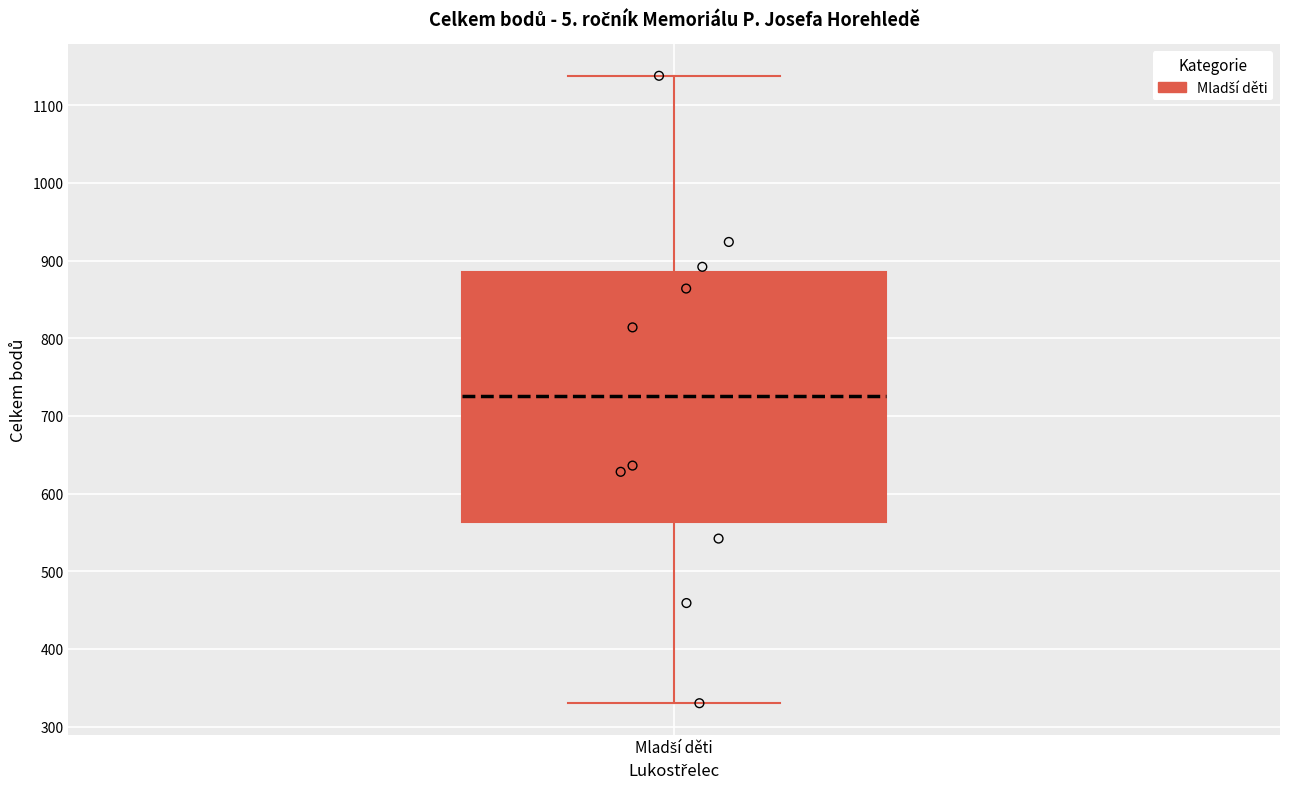

Where does the lower whisker of the box for Mladší děti end on the y-axis? The values are not printed on the chart, so give them approximately, as read against the axis.

330